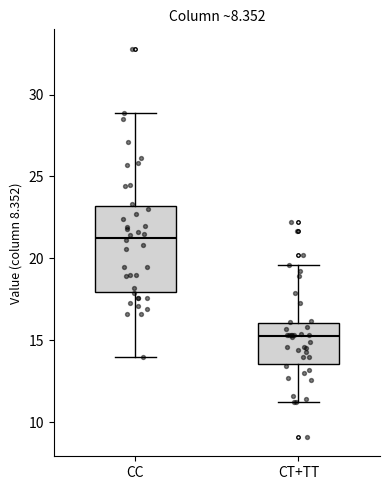

Where does the median line of the box for CT+TT sit on the y-axis? The values are not printed on the chart, so give them approximately, as read against the axis.

15.5